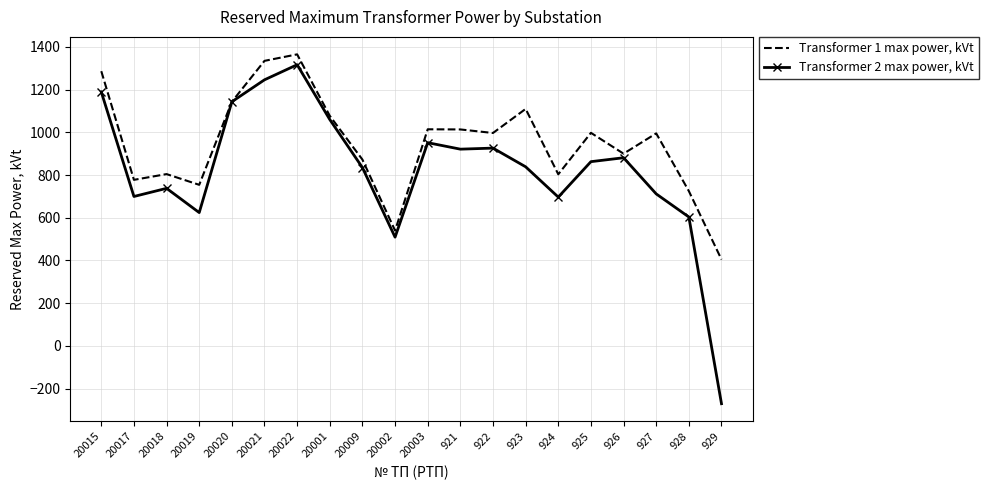

How many categories are shown in the chart?

20